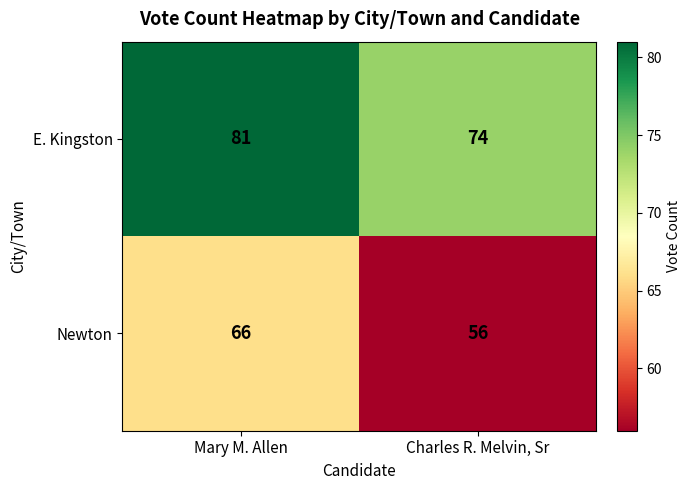

What is the difference between the Newton values at Charles R. Melvin, Sr and Mary M. Allen?

10